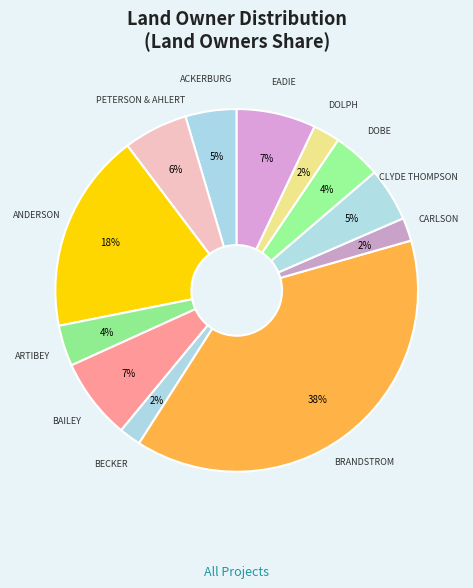

How many segments does this pie chart have?

12